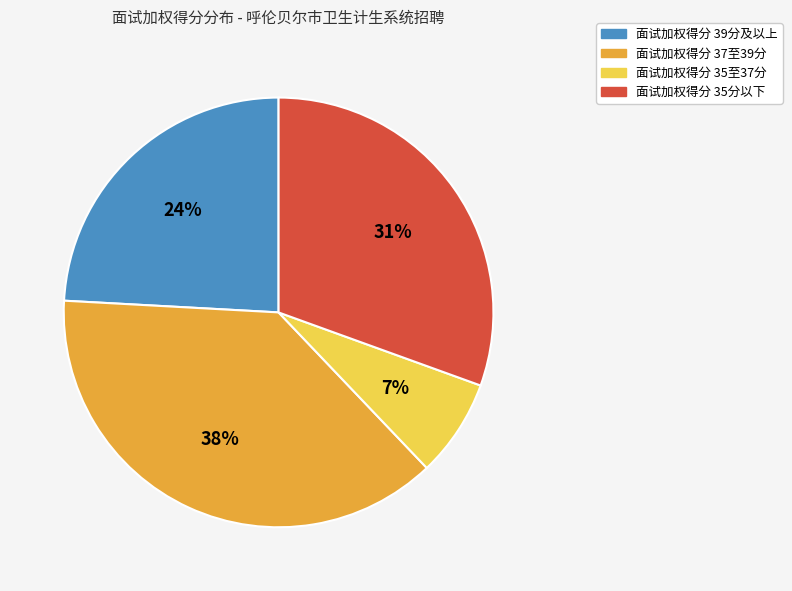

Which slice is the largest?

面试加权得分 37至39分